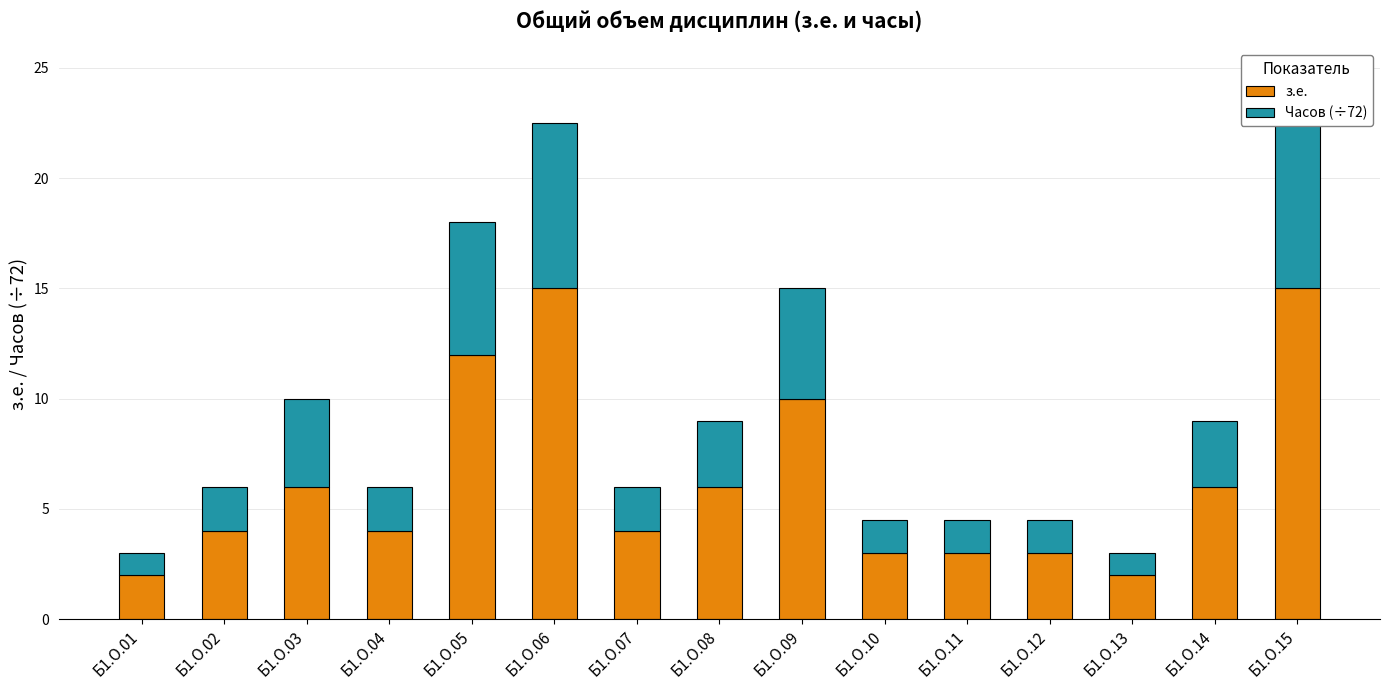

Between Б1.О.04 and Б1.О.13, which series saw the biggest shift?

з.е.